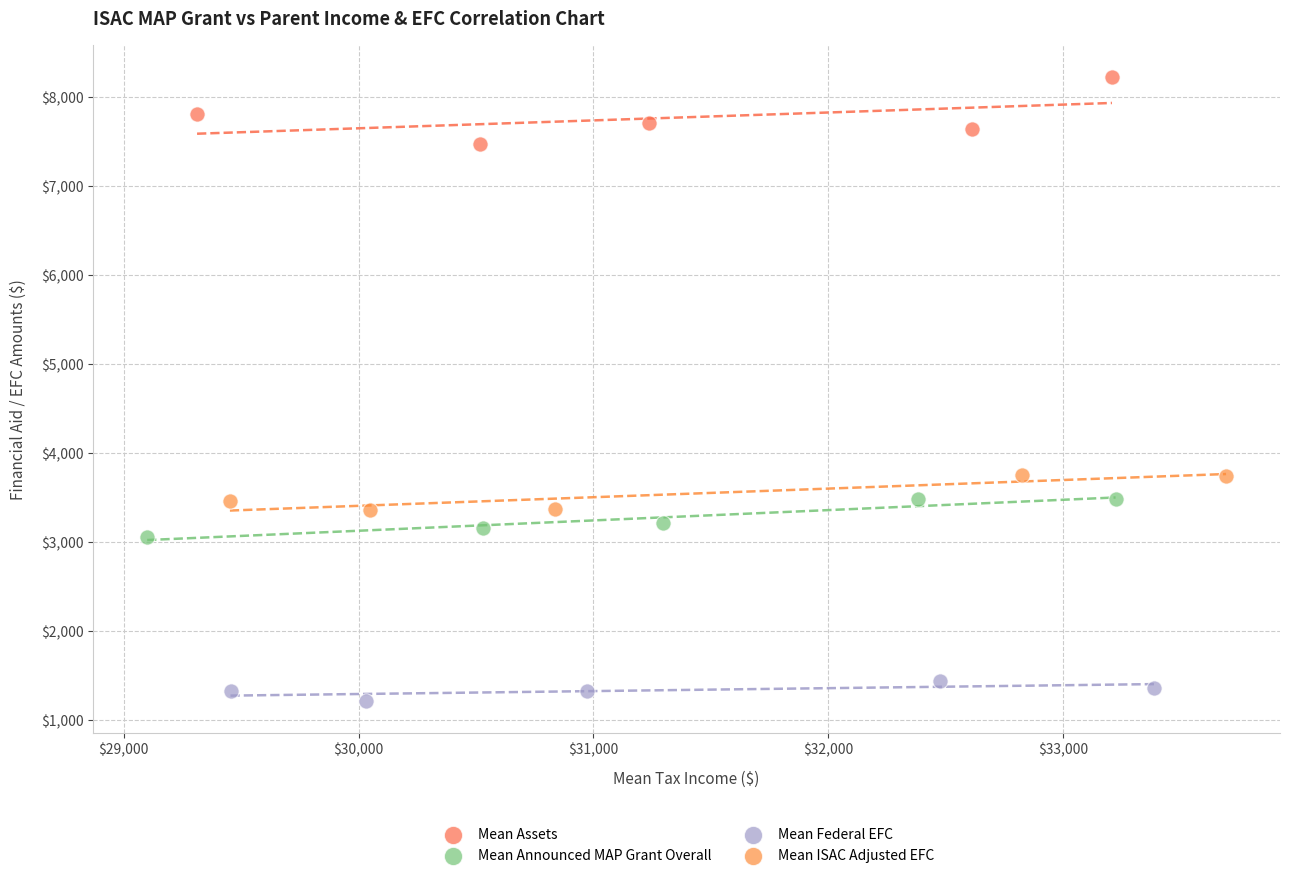

Which series contains the lowest Y value?

Mean Federal EFC